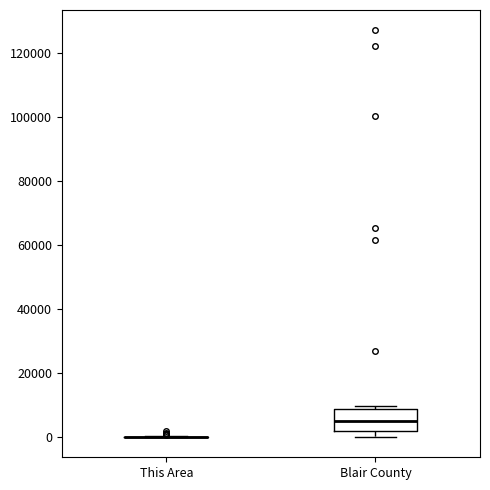

Reading left to right, read every box against the y-axis: the position of its median line, the range the box covers, and the ends of its whiskers. The values are not printed on the chart, so give them approximately, as read against the axis.

This Area: box collapsed to a line at 0, whiskers 0 to 0
Blair County: median 4000, box 2000 to 8000, whiskers 0 to 10000